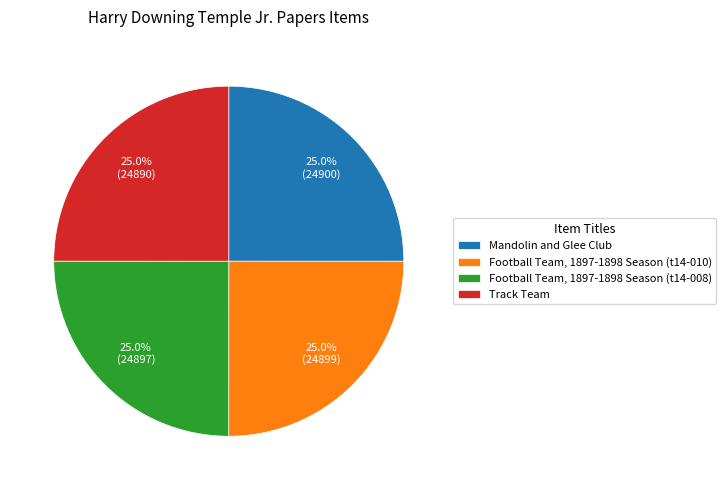

Does Football Team, 1897-1898 Season (t14-008) account for over 50% of the chart?

No